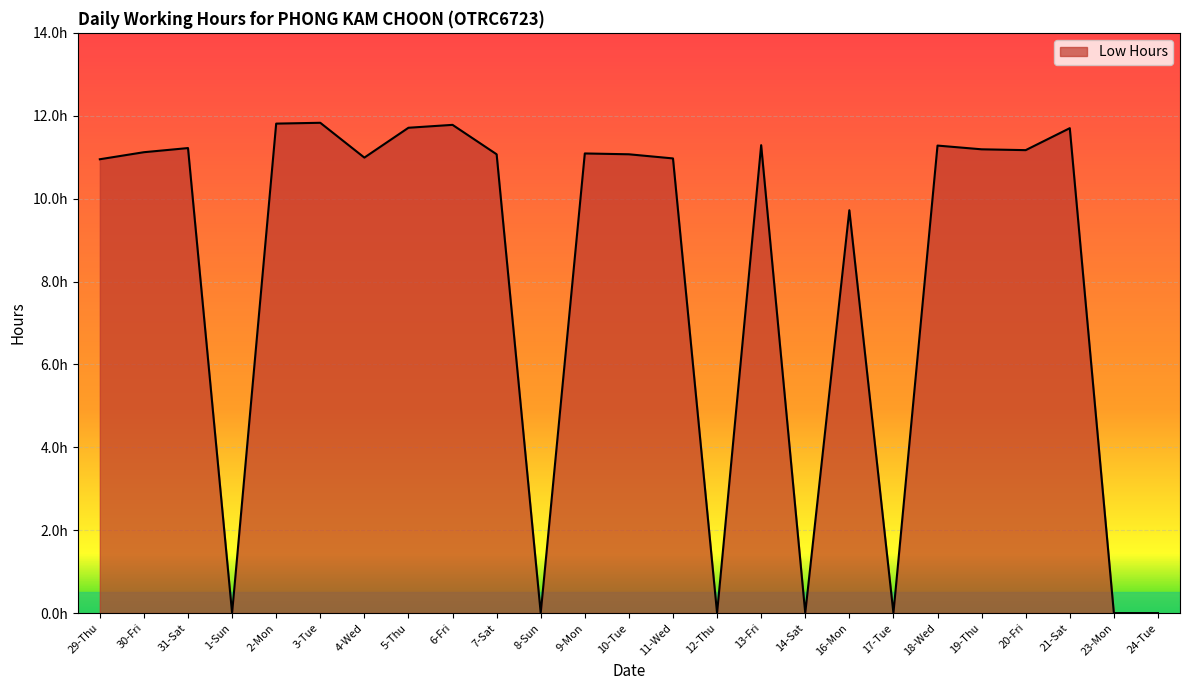

How many interior local valleys (lower than both neighbors) does the data have?

7